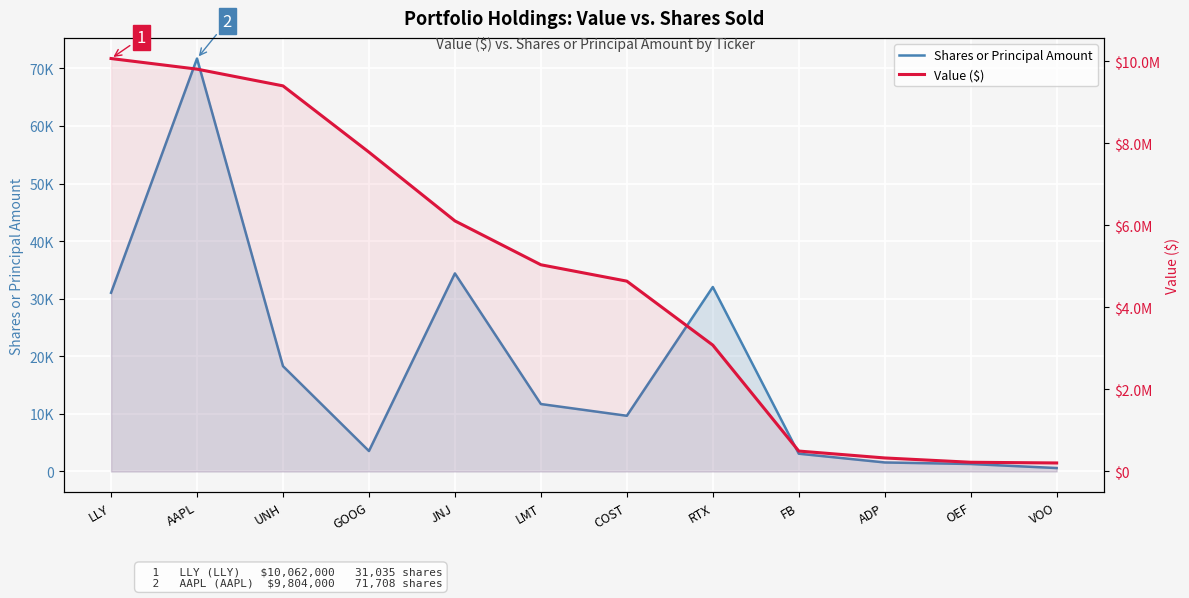

True or false: Shares or Principal Amount has a value of 601 at VOO.

True